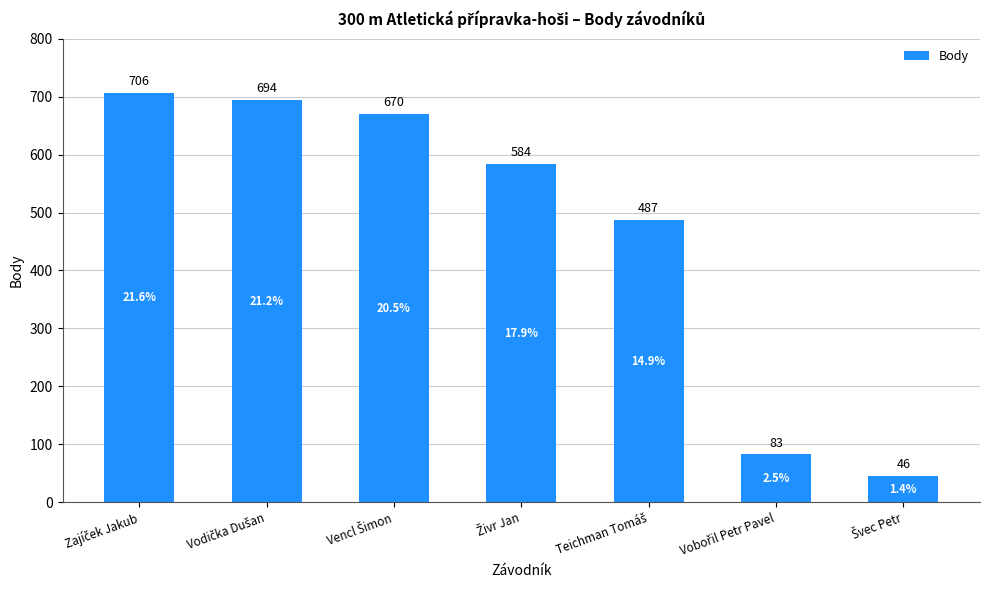

What is the value of the 3rd bar from the left?

670